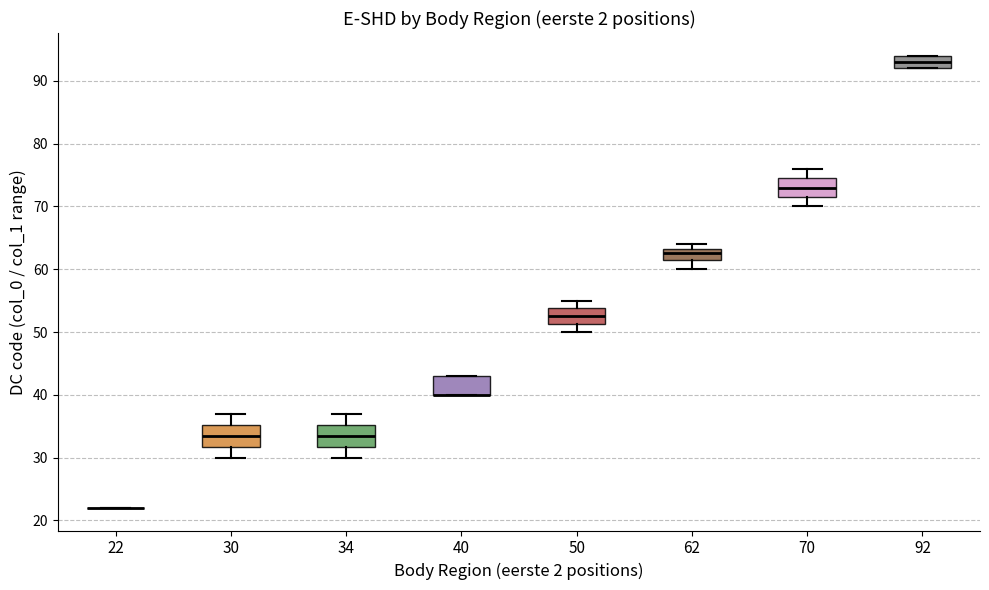

Reading left to right, transcribe this box plot: for each box, give where its median line is, the range the box spans, and where its two whiskers end, as read against the y-axis. The values are not printed on the chart, so give them approximately, as read against the axis.

22: box collapsed to a line at 22, whiskers 22 to 22
30: median 34, box 32 to 35, whiskers 30 to 37
34: median 34, box 32 to 35, whiskers 30 to 37
40: median 40 (drawn on the box's lower edge), box 40 to 43, whiskers 40 to 43
50: median 53, box 51 to 54, whiskers 50 to 55
62: median 63 (inside the box), box 62 to 63, whiskers 60 to 64
70: median 73, box 72 to 75, whiskers 70 to 76
92: median 93, box 92 to 94, whiskers 92 to 94